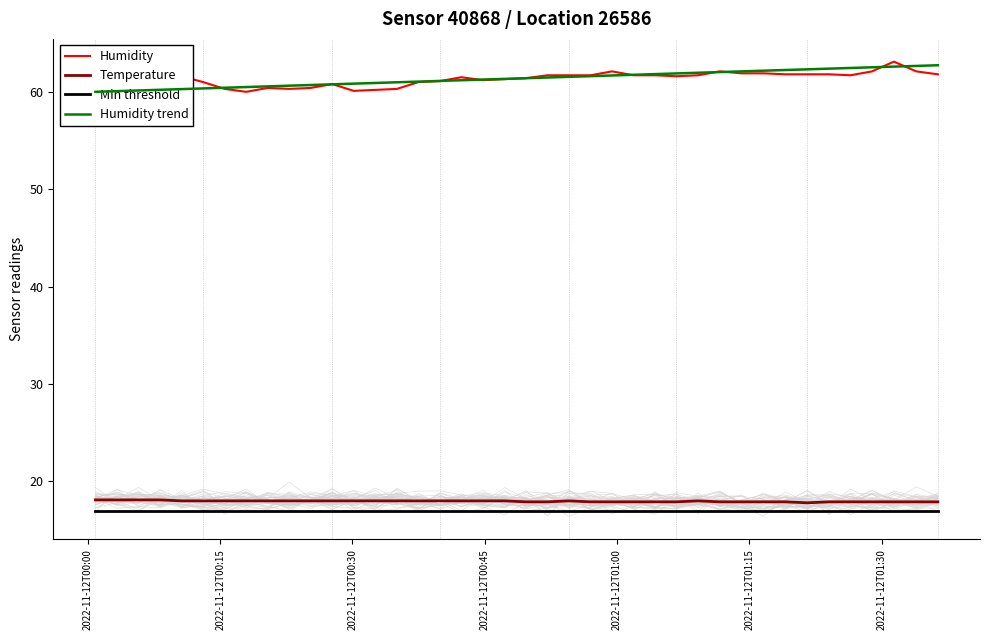

What is the sum of all Humidity values?

2454.4